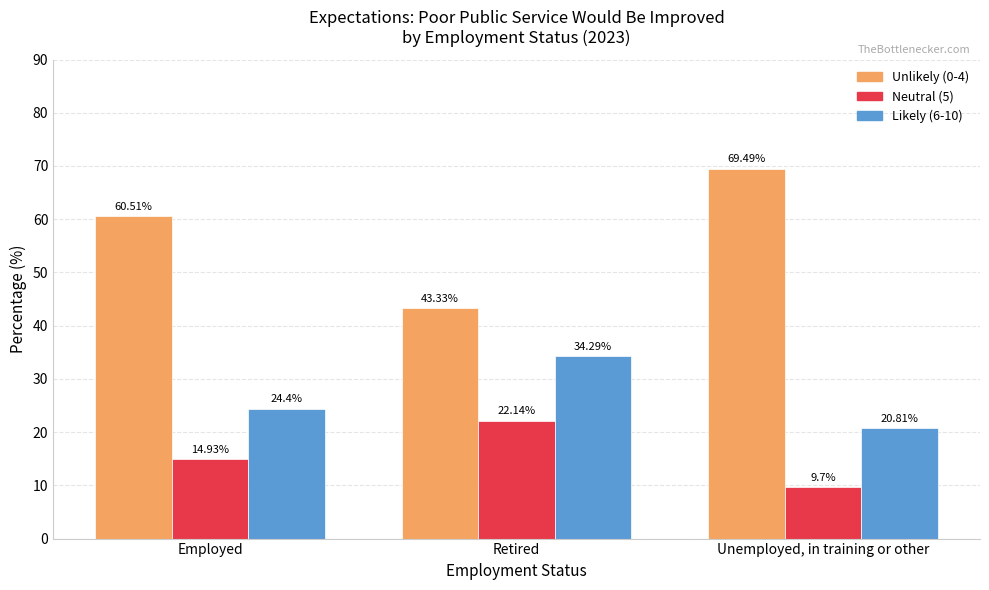

At Unemployed, in training or other, list the series in order from smallest to largest.

Neutral (5), Likely (6-10), Unlikely (0-4)